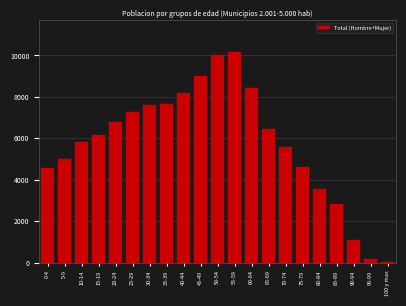

Reading left to right, extract all data points from this chart.

0-4=4580	5-9=5023	10-14=5810	15-19=6180	20-24=6790	25-29=7271	30-34=7596	35-39=7644	40-44=8209	45-49=9021	50-54=10031	55-59=10180	60-64=8448	65-69=6447	70-74=5585	75-79=4639	80-84=3558	85-89=2830	90-94=1085	95-99=191	100 y mas=21